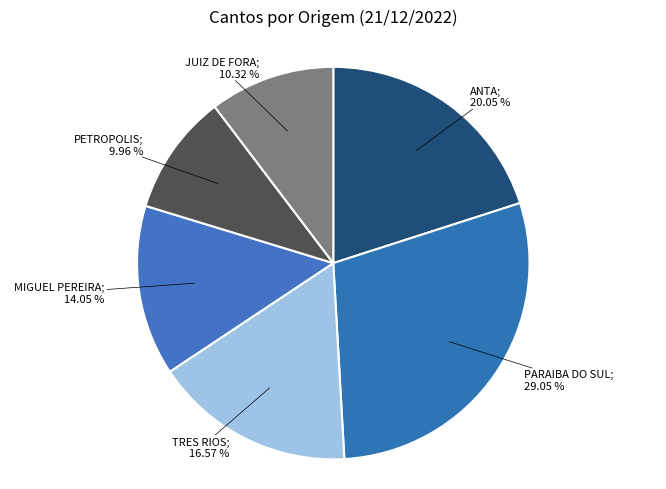

Is there any slice that represents more than half of the pie?

No